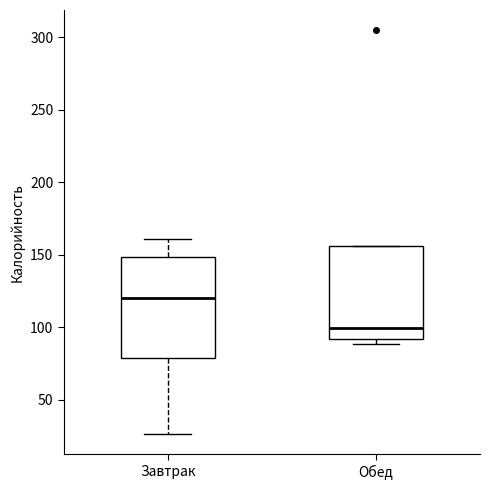

Reading left to right, read every box against the y-axis: the position of its median line, the range the box covers, and the ends of its whiskers. The values are not printed on the chart, so give them approximately, as read against the axis.

Завтрак: median 120, box 80 to 150, whiskers 25 to 160
Обед: median 100, box 90 to 155, whiskers 90 (just below the box's lower edge) to 155